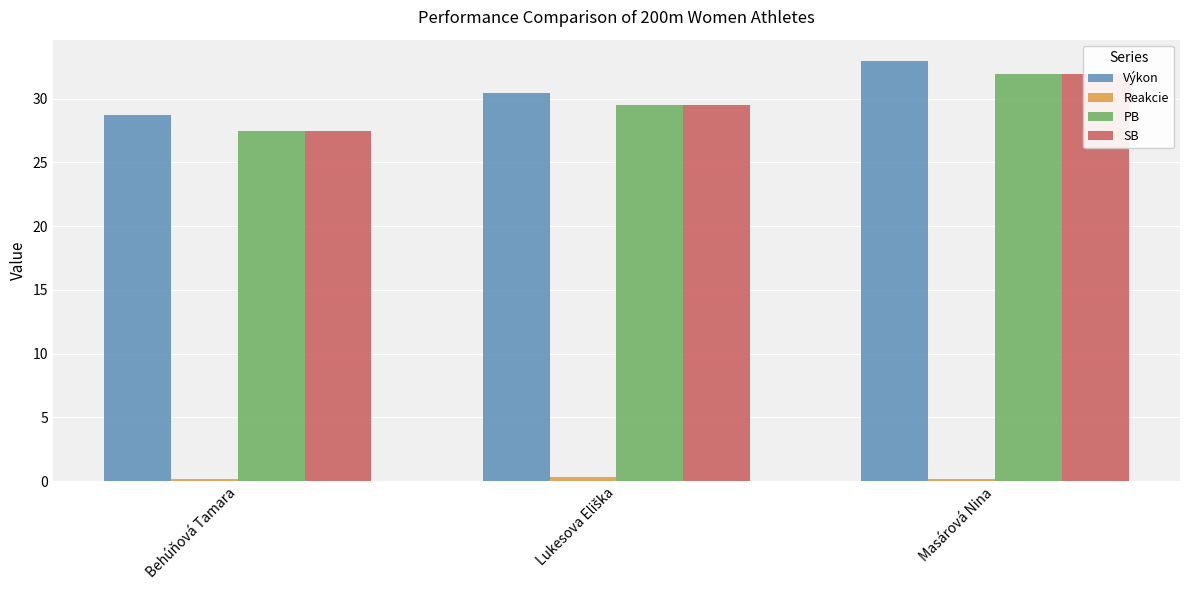

Reading left to right, extract all data points from this chart.

Výkon: 28.7	30.4	33.0
Reakcie: 0.2	0.3	0.2
PB: 27.4	29.5	31.9
SB: 27.4	29.5	31.9